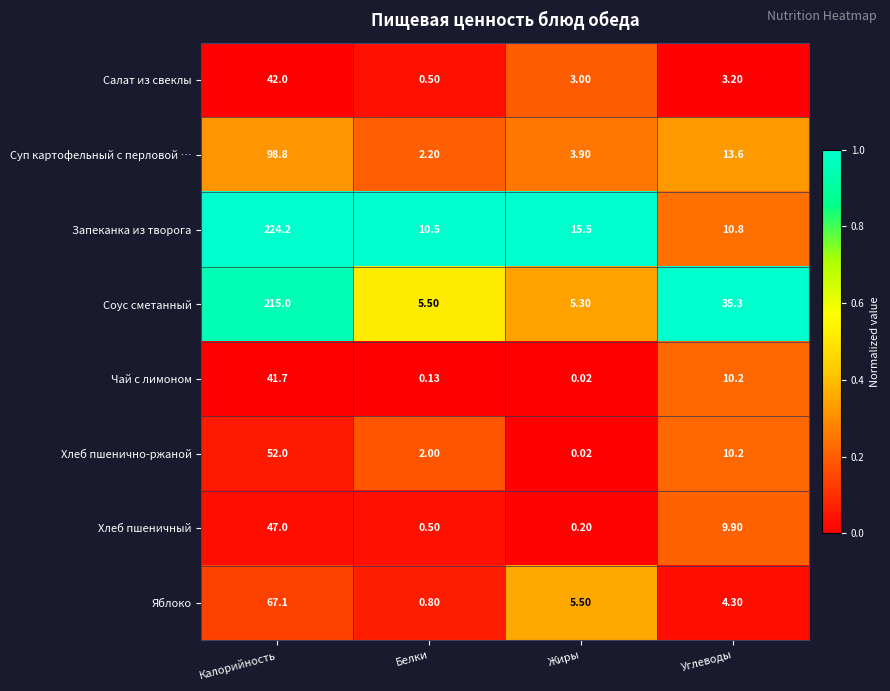

Which label corresponds to the smallest value in the chart?

Жиры